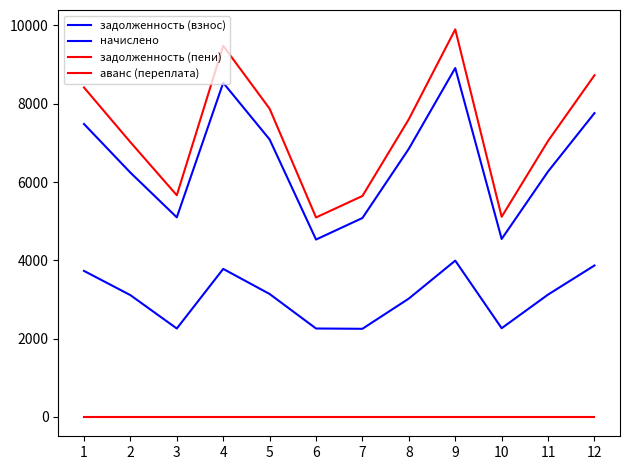

Which series changed the most between 6 and 10?

задолженность (пени)